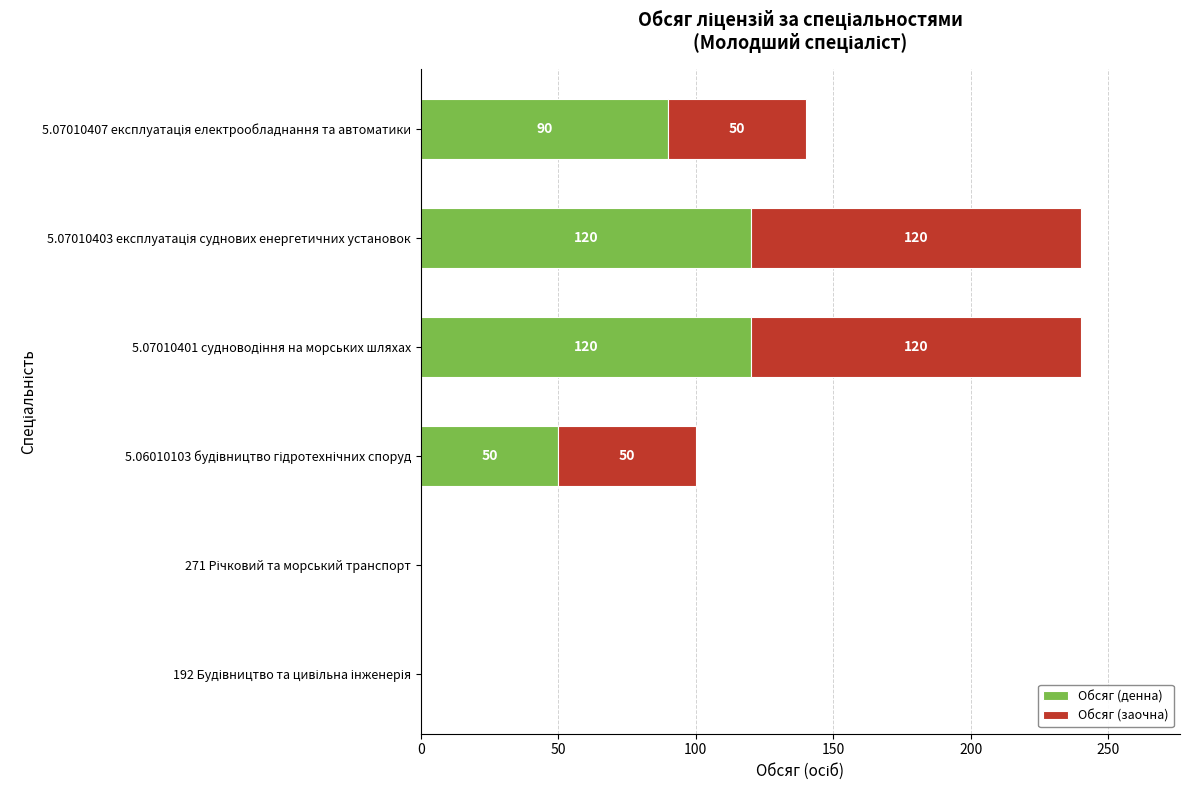

What is the sum of all Обсяг (денна) values?

380